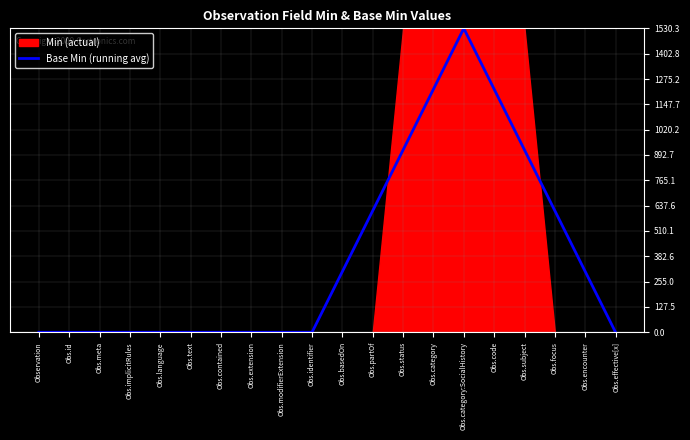

At which label is the value closest to 765?

Obs.partOf